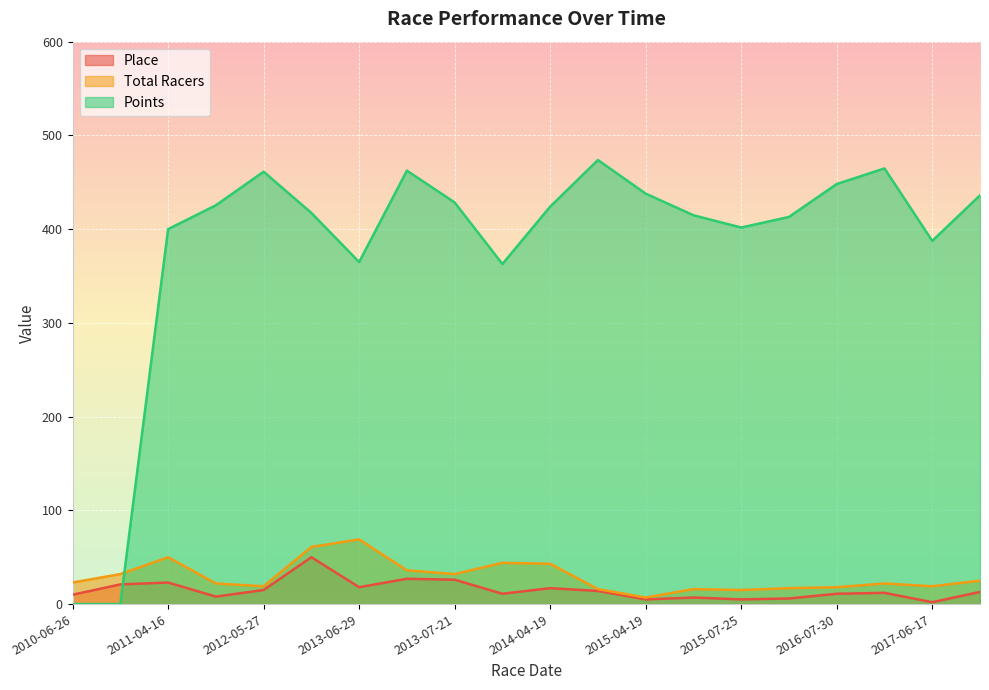

What is the difference between the maximum and minimum values in the Place series?

48.0